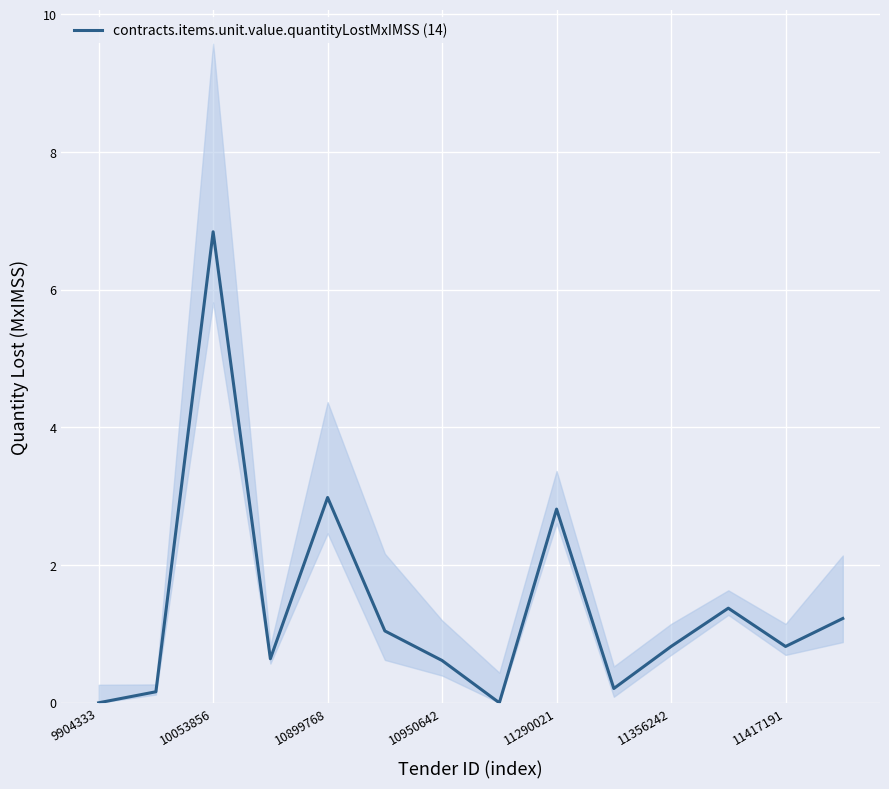

What is the maximum value for contracts.items.unit.value.quantityLostMxIMSS (14)?

6.8